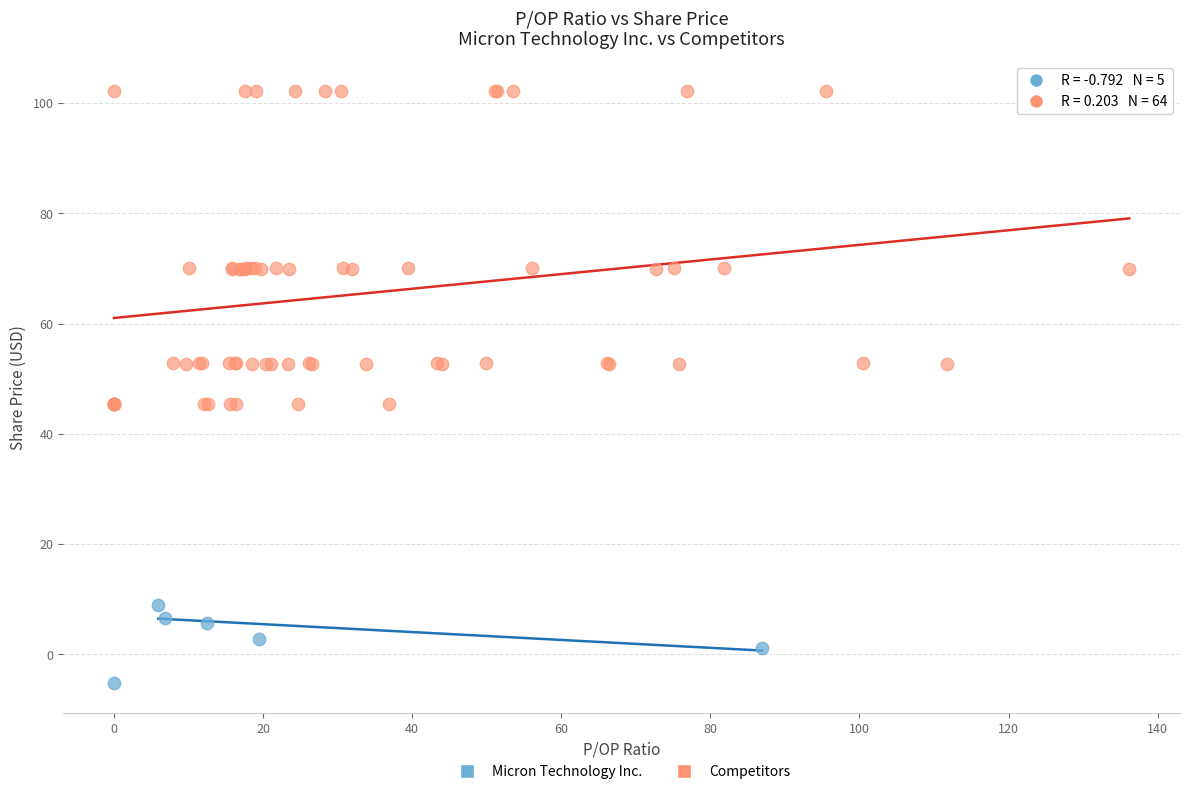

Which series has the largest Y range (max minus min)?

Competitors